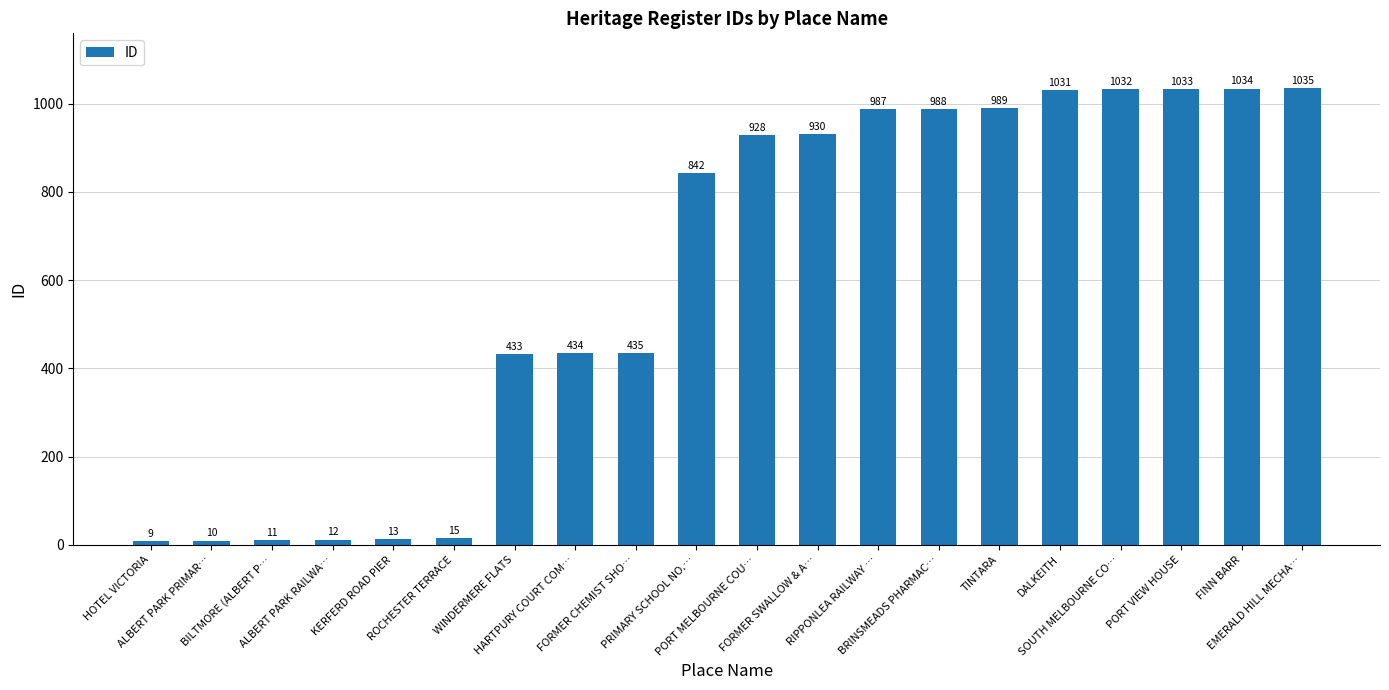

Reading left to right, list all the values displayed in this chart.

HOTEL VICTORIA=9	ALBERT PARK PRIMAR…=10	BILTMORE (ALBERT P…=11	ALBERT PARK RAILWA…=12	KERFERD ROAD PIER=13	ROCHESTER TERRACE=15	WINDERMERE FLATS=433	HARTPURY COURT COM…=434	FORMER CHEMIST SHO…=435	PRIMARY SCHOOL NO.…=842	PORT MELBOURNE COU…=928	FORMER SWALLOW & A…=930	RIPPONLEA RAILWAY …=987	BRINSMEADS PHARMAC…=988	TINTARA=989	DALKEITH=1031	SOUTH MELBOURNE CO…=1032	PORT VIEW HOUSE=1033	FINN BARR=1034	EMERALD HILL MECHA…=1035